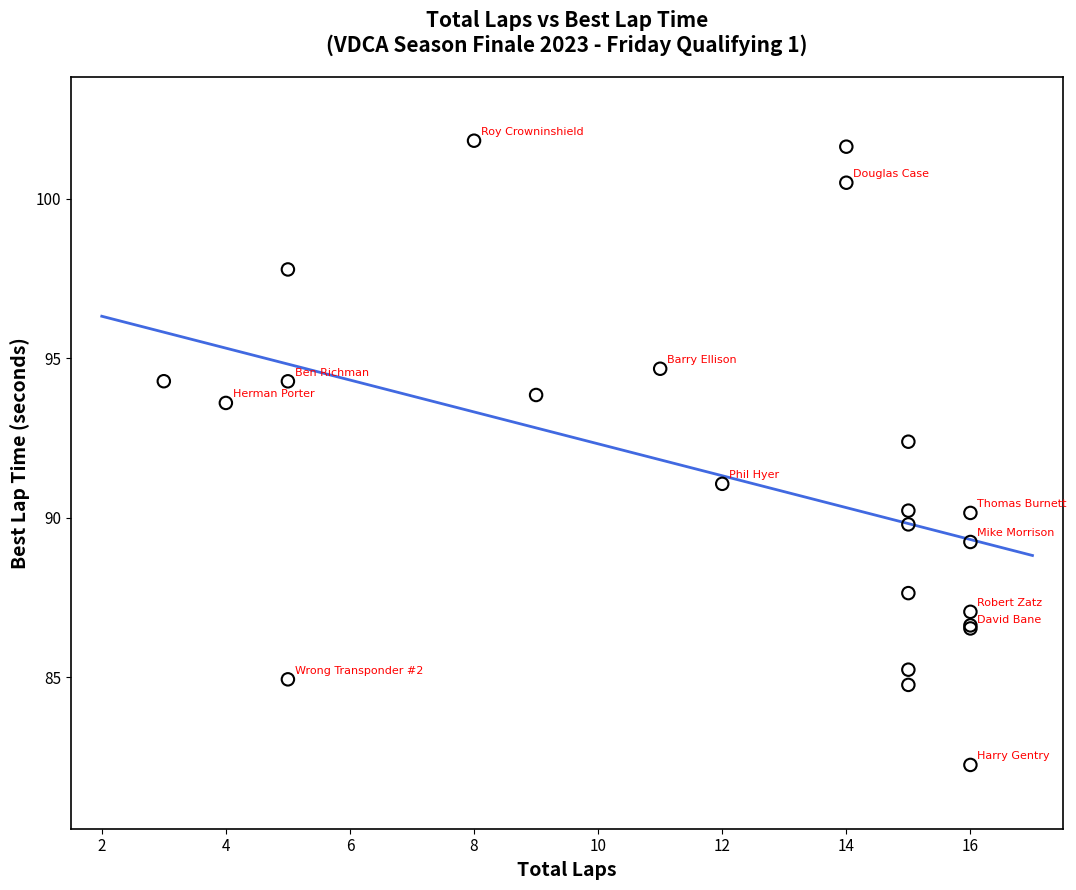

What Y value in the scatter plot is closest to 92?

92.4